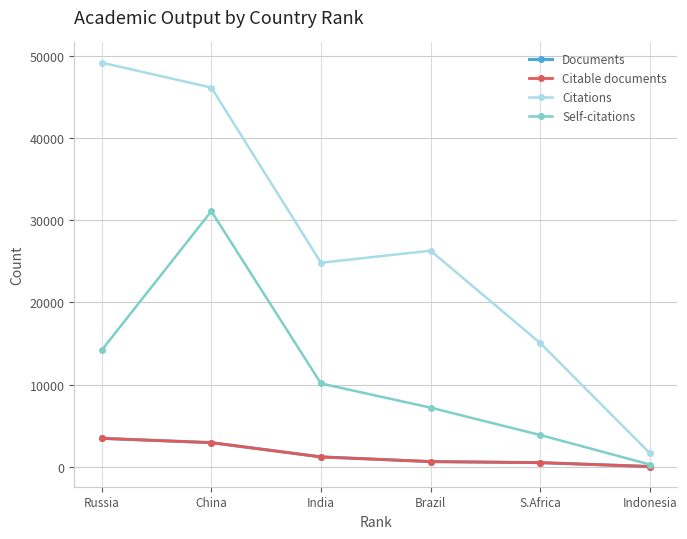

What are all the series names shown in the legend?

Documents, Citable documents, Citations, Self-citations